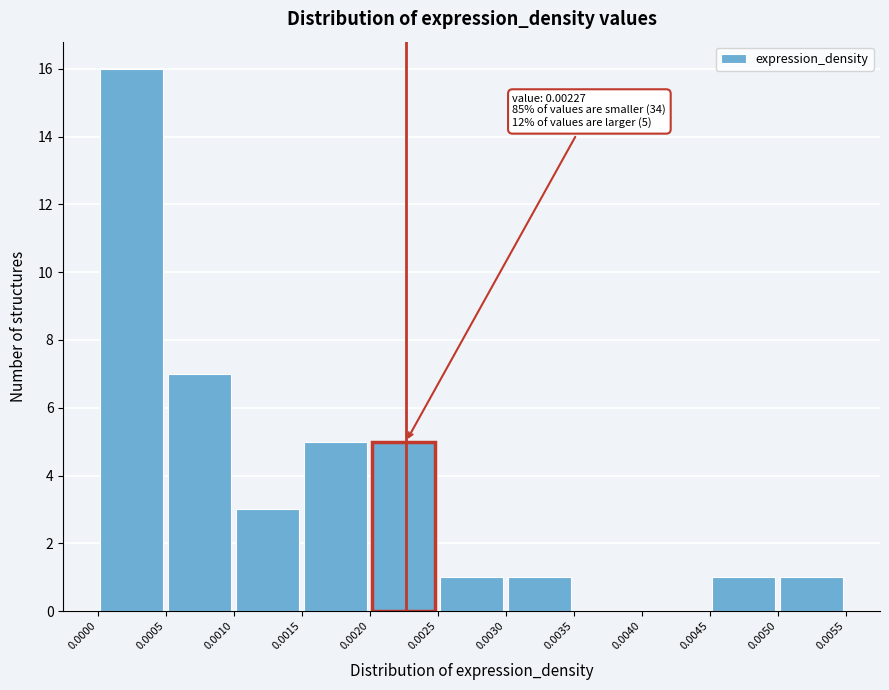

Over which range of the x-axis is the bar tallest?

0.0000 to 0.0005